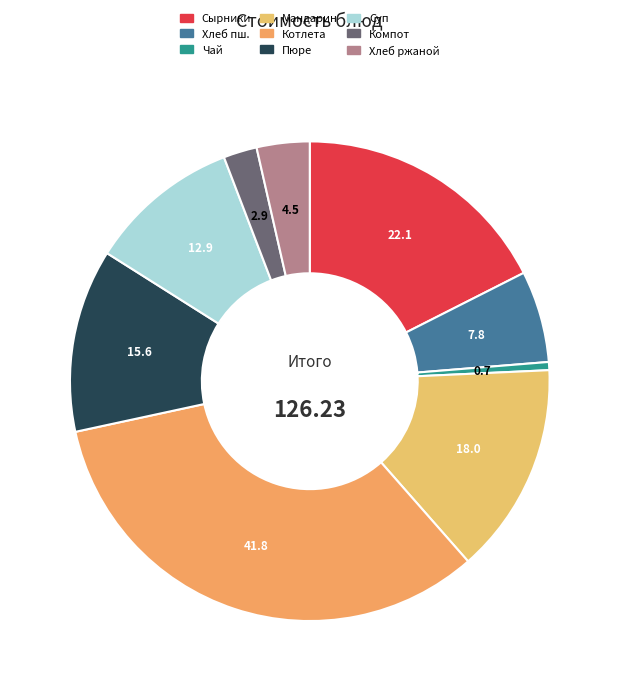

How many segments does this pie chart have?

9